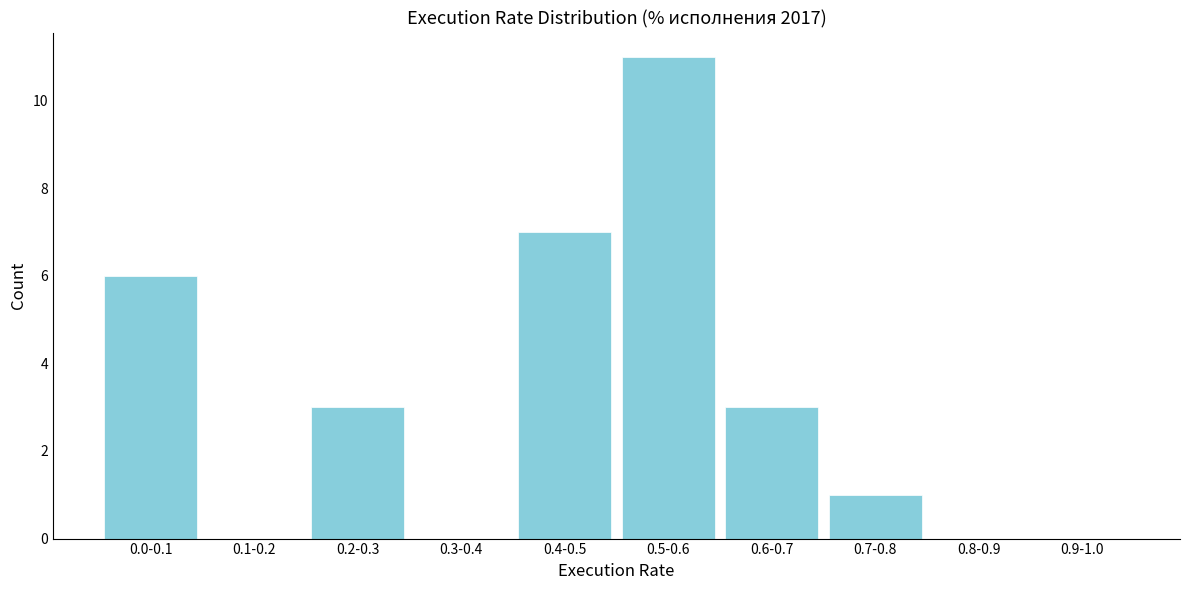

Reading left to right, transcribe all the data shown in this chart.

0.0-0.1=6	0.1-0.2=0	0.2-0.3=3	0.3-0.4=0	0.4-0.5=7	0.5-0.6=11	0.6-0.7=3	0.7-0.8=1	0.8-0.9=0	0.9-1.0=0